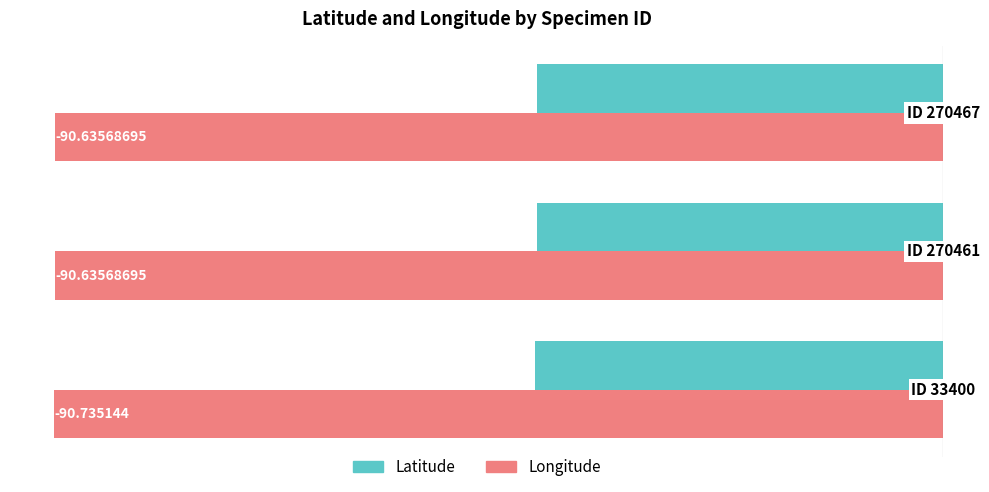

Which series has the largest total across all categories?

Latitude